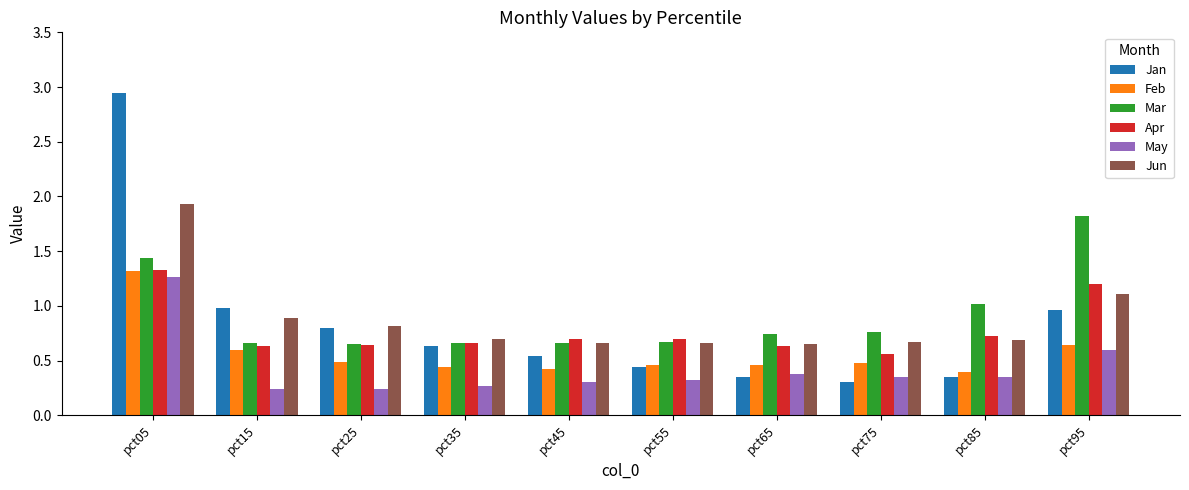

What is the sum of the Apr values at pct05 and pct35?

2.0